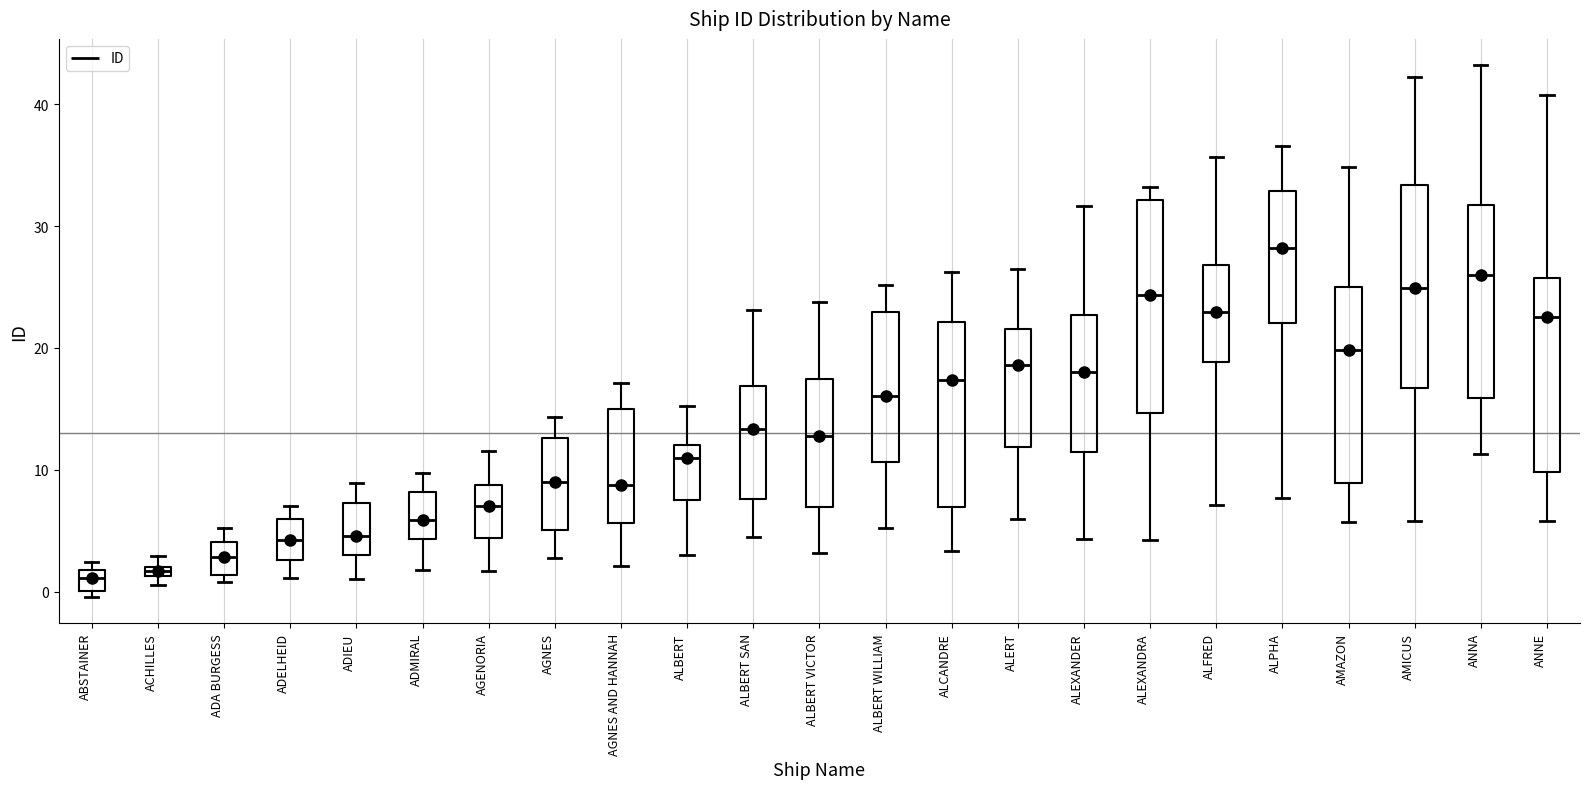

Where does the lower whisker of the box for ALBERT SAN end on the y-axis? The values are not printed on the chart, so give them approximately, as read against the axis.

4